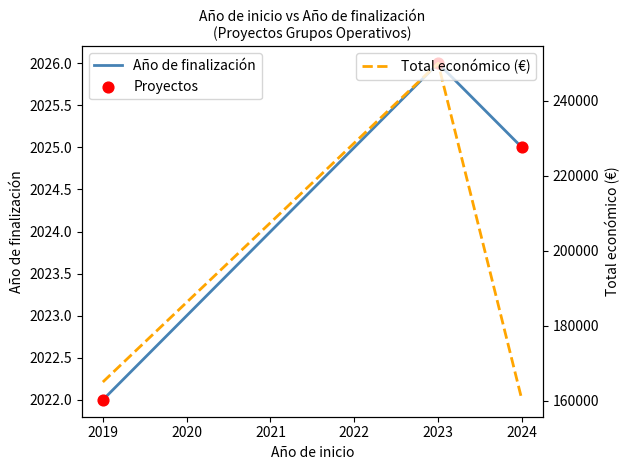

What are all the series names shown in the legend?

Año de finalización, Proyectos, Total económico (€)